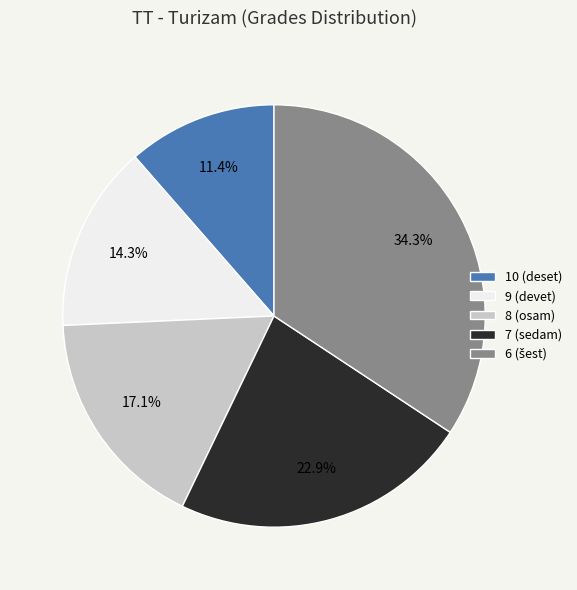

What portion of the pie excludes 8 (osam)?

82.9%